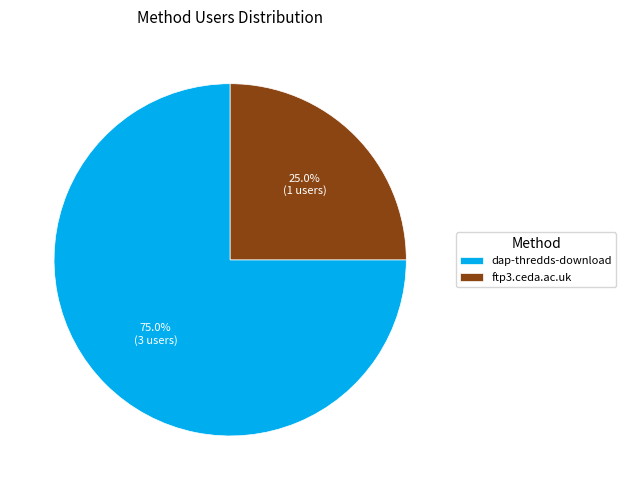

Is the sum of dap-thredds-download and ftp3.ceda.ac.uk greater than half?

Yes